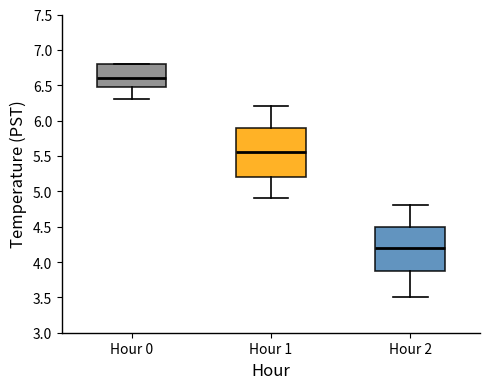

Reading left to right, transcribe this box plot: for each box, give where its median line is, the range the box spans, and where its two whiskers end, as read against the y-axis. The values are not printed on the chart, so give them approximately, as read against the axis.

Hour 0: median 6.60, box 6.50 to 6.80, whiskers 6.30 to 6.80
Hour 1: median 5.55, box 5.20 to 5.90, whiskers 4.90 to 6.20
Hour 2: median 4.20, box 3.90 to 4.50, whiskers 3.50 to 4.80